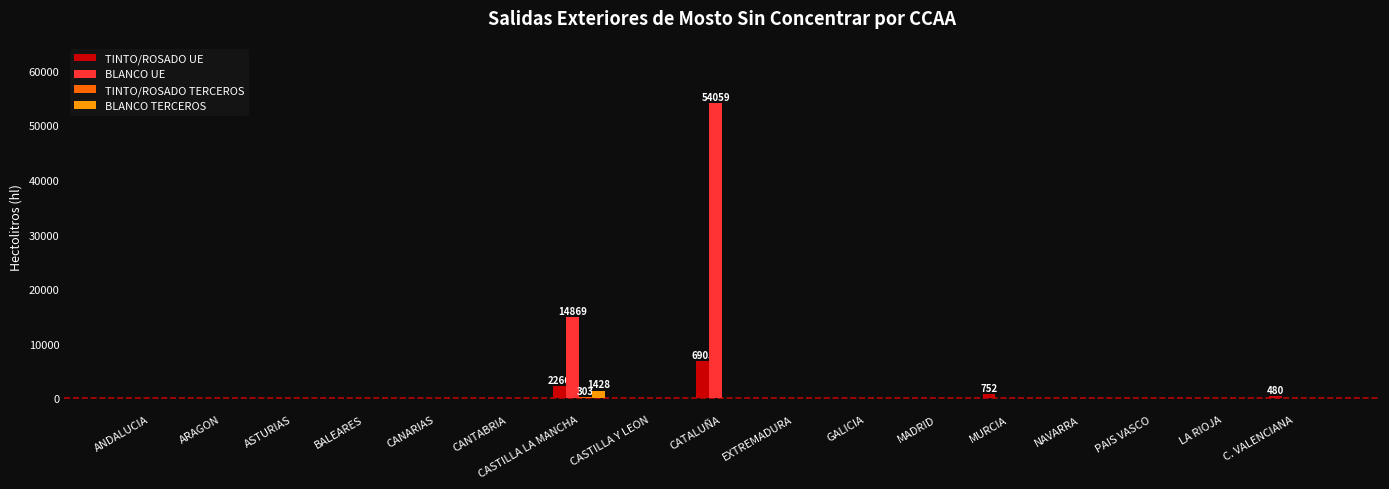

Which series has the largest total across all categories?

BLANCO UE